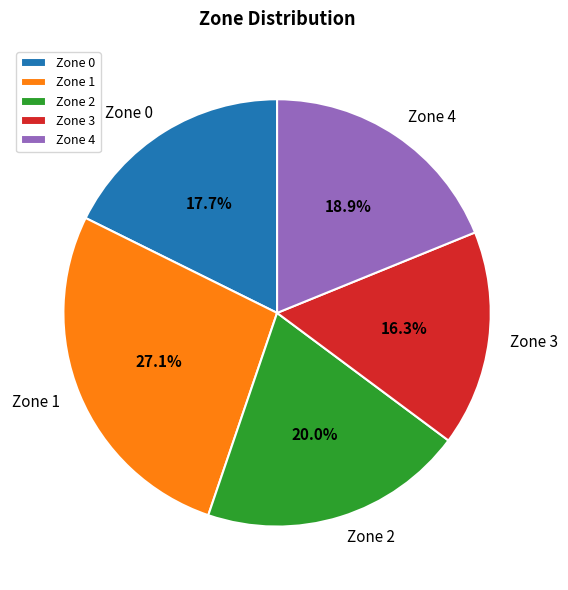

Which slice is the largest?

Zone 1